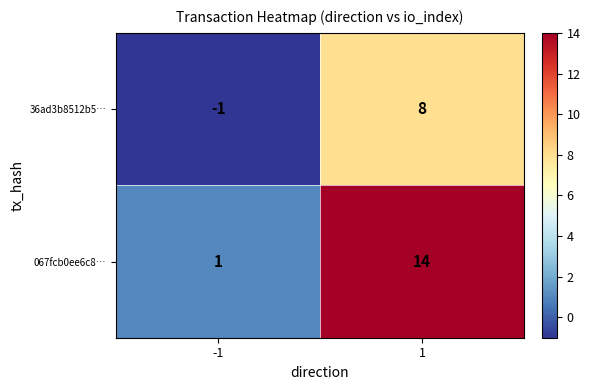

Which series has the largest total across all categories?

067fcb0ee6c8…